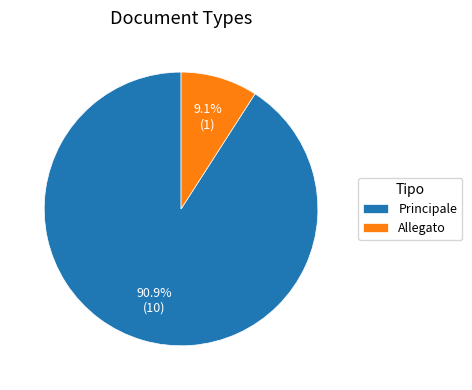

Between Allegato and Principale, which is larger?

Principale